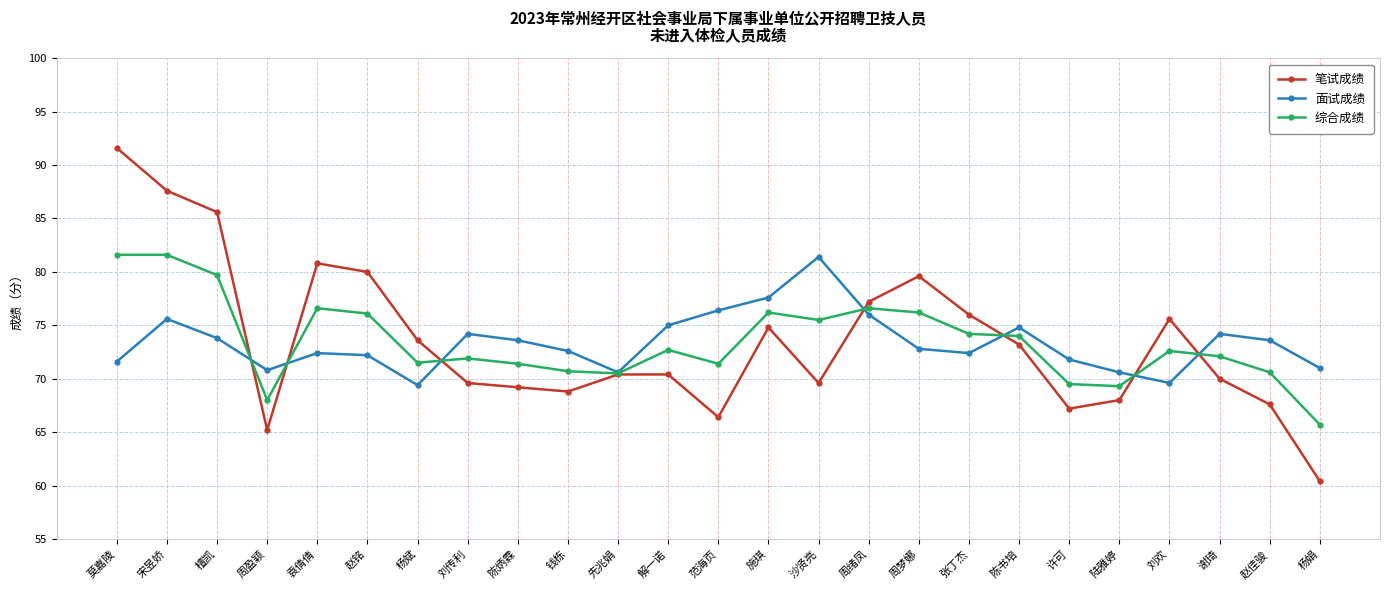

What is the total value across all series at 檀凯?

239.1